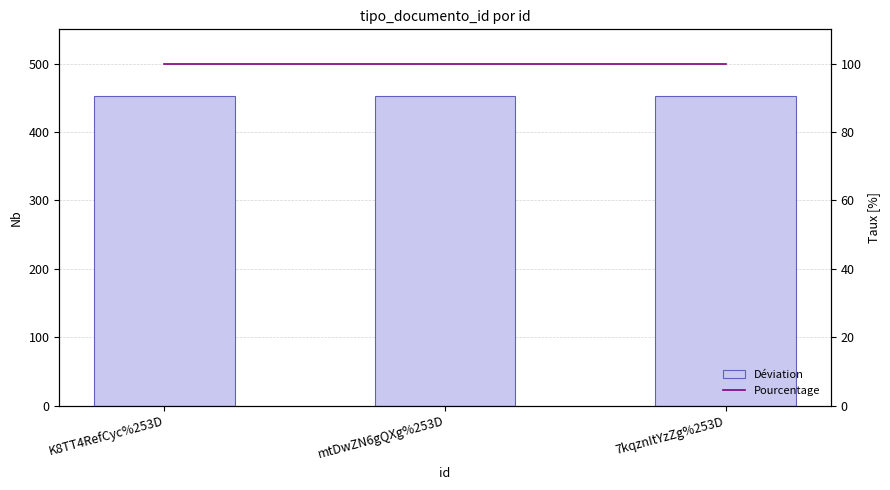

Between mtDwZN6gQXg%253D and 7kqznItYzZg%253D, which is larger?

mtDwZN6gQXg%253D